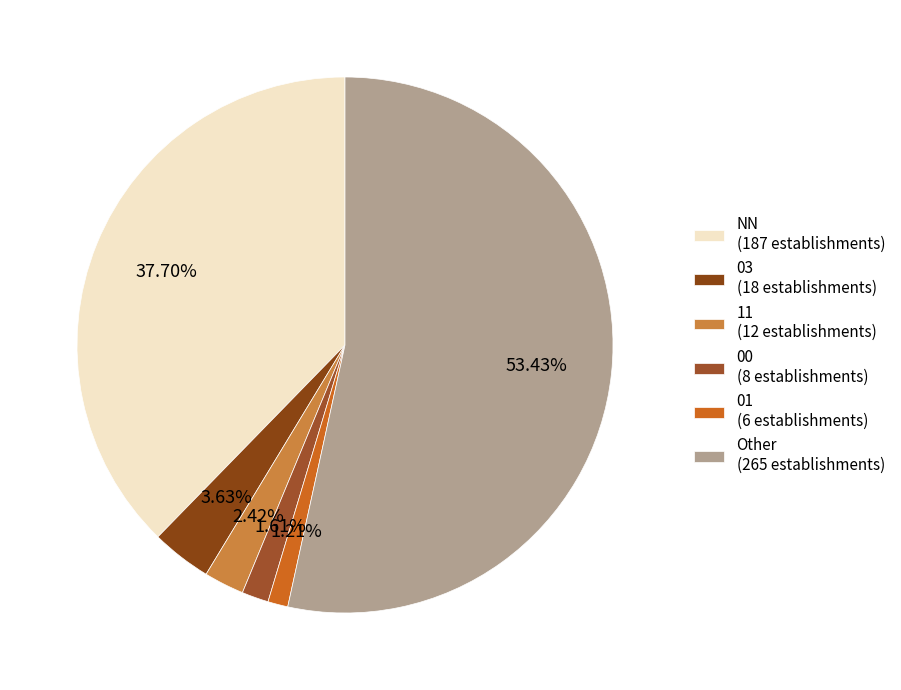

Count the number of slices in the pie.

6